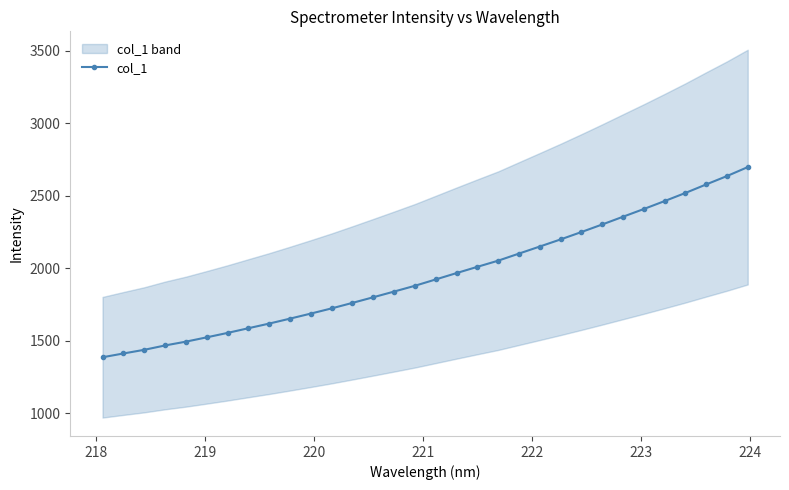

What is the value of the col_1 point at the 11th from the left?

1687.0